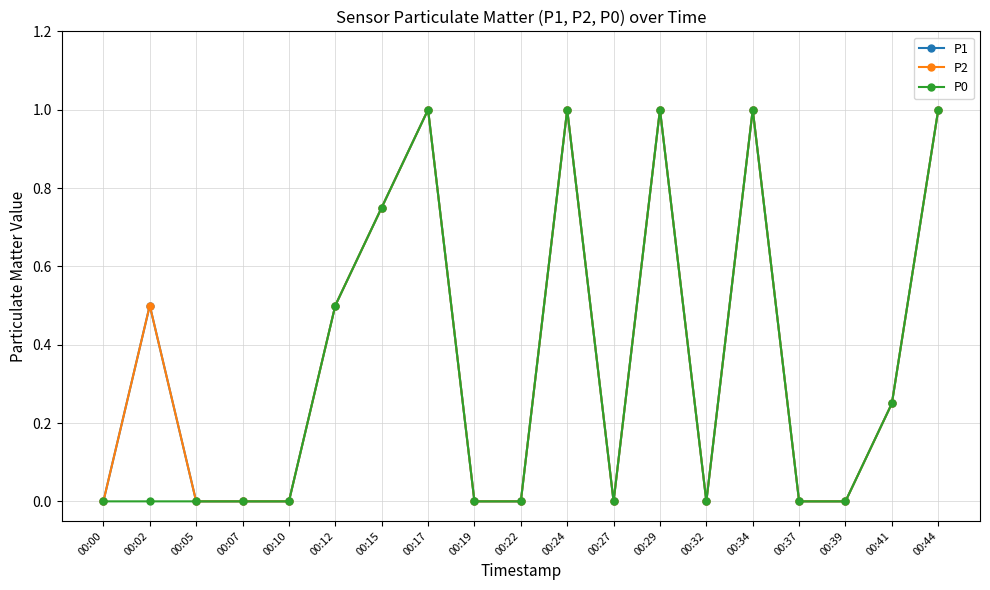

Is this an area chart (filled region under the line)?

No